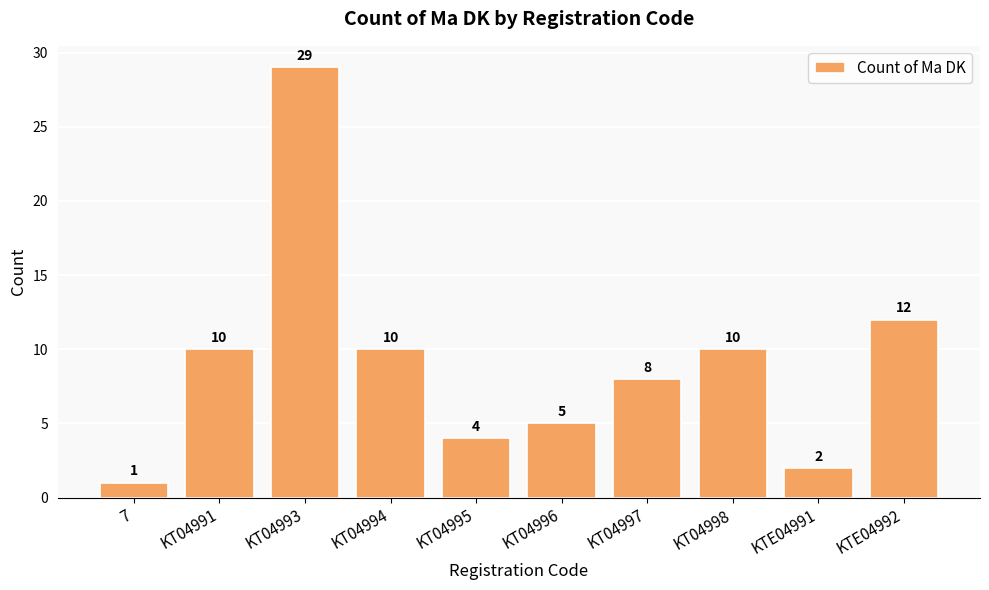

The chart shows a value of 1 at KT04995. True or false?

False